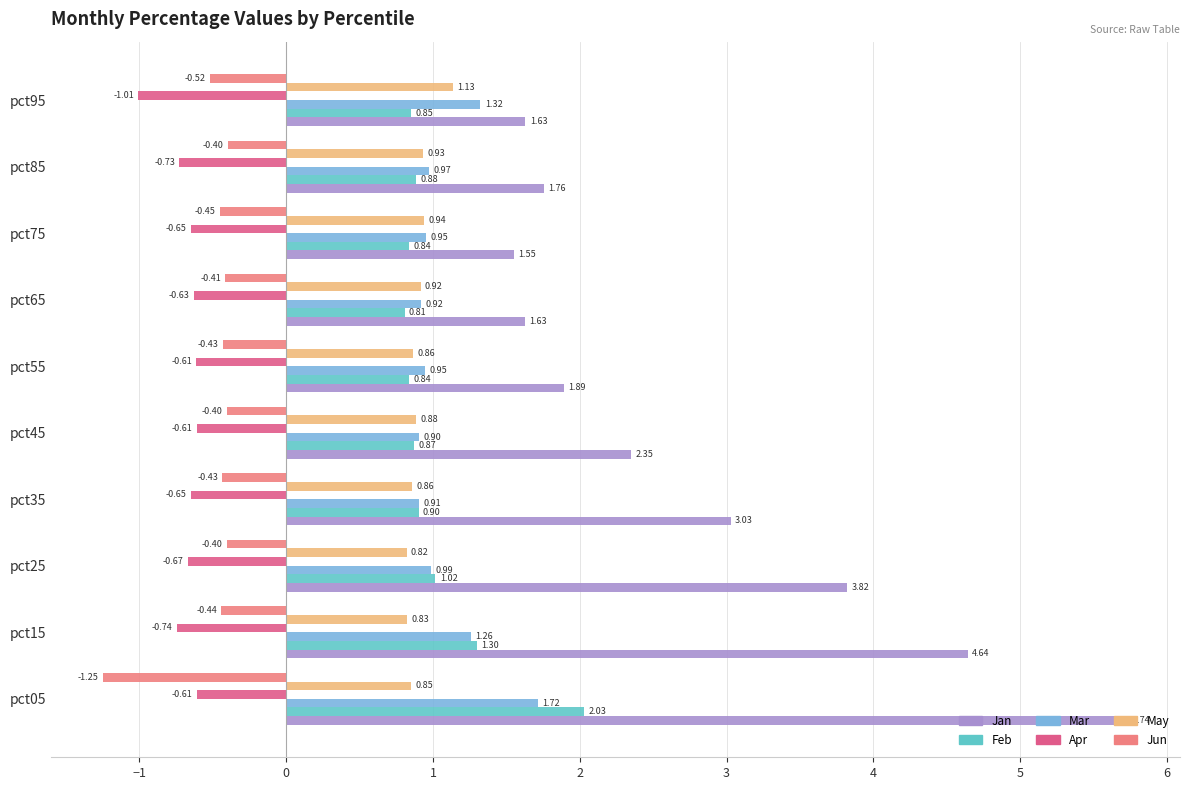

List the series in order of their peak value, lowest first.

Apr, Jun, May, Mar, Feb, Jan